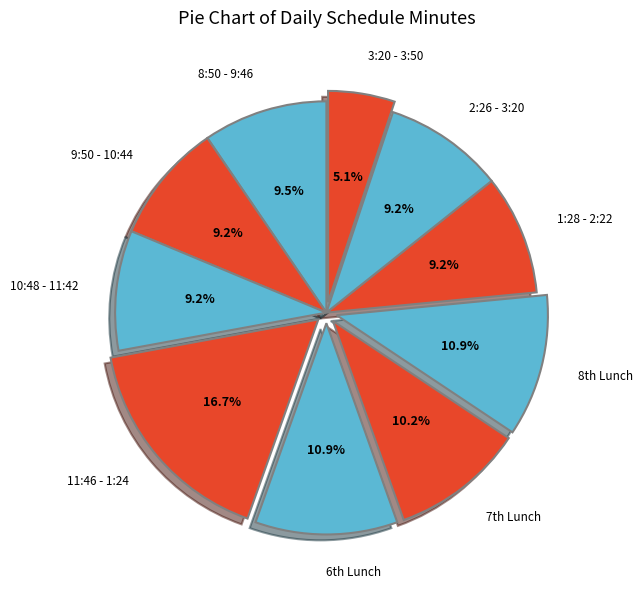

What is the smallest slice in the pie chart?

3:20 - 3:50